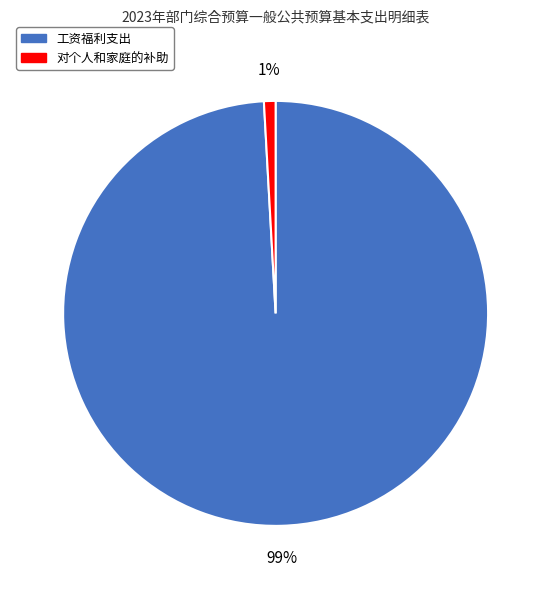

Is there a majority slice in this chart?

Yes